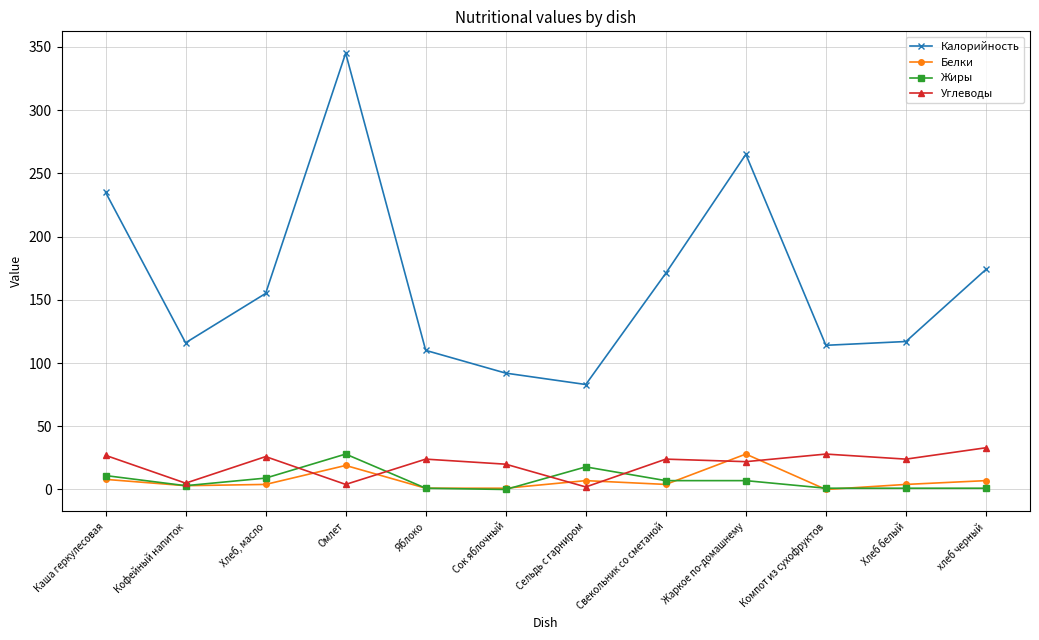

At how many categories does at least one series exceed 101?

10